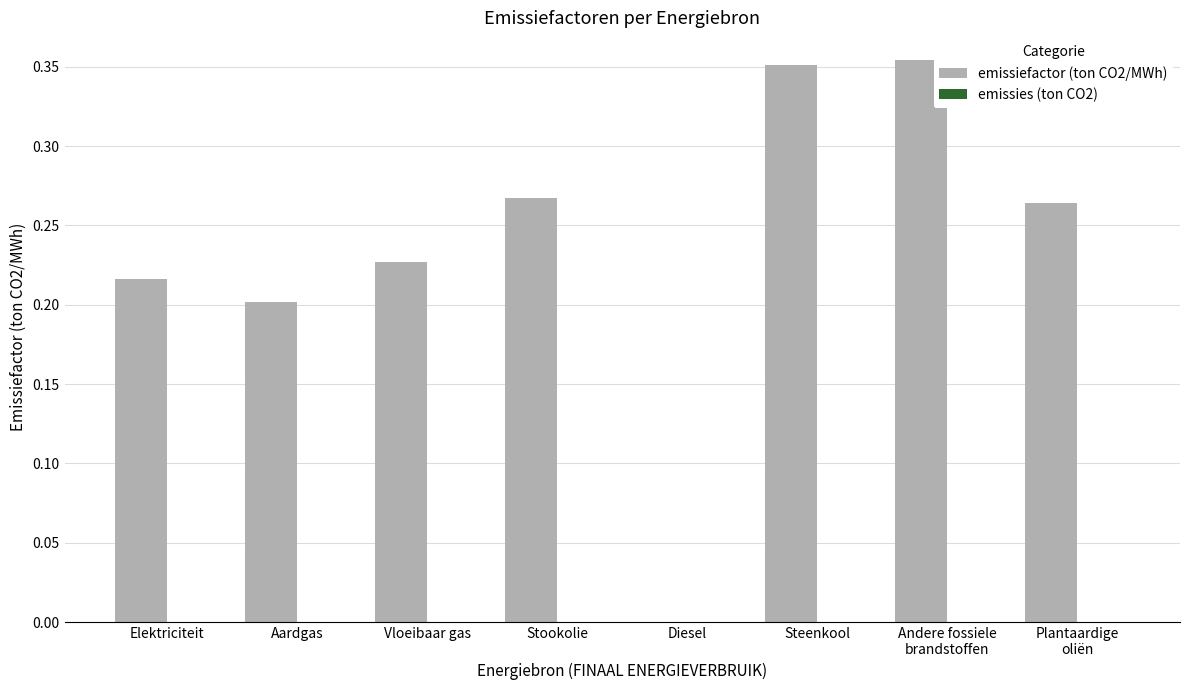

Between Stookolie and Vloeibaar gas, which is larger?

Stookolie